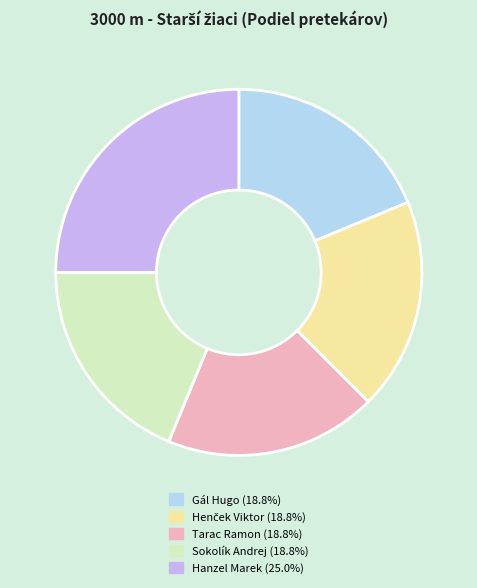

What is the largest slice in the pie chart?

Hanzel Marek